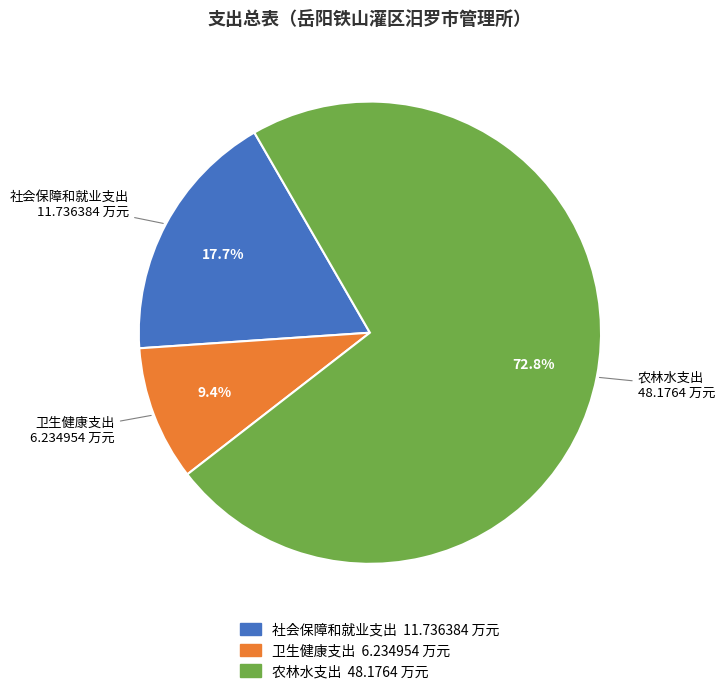

True or false: 卫生健康支出 accounts for 9% of the total.

True